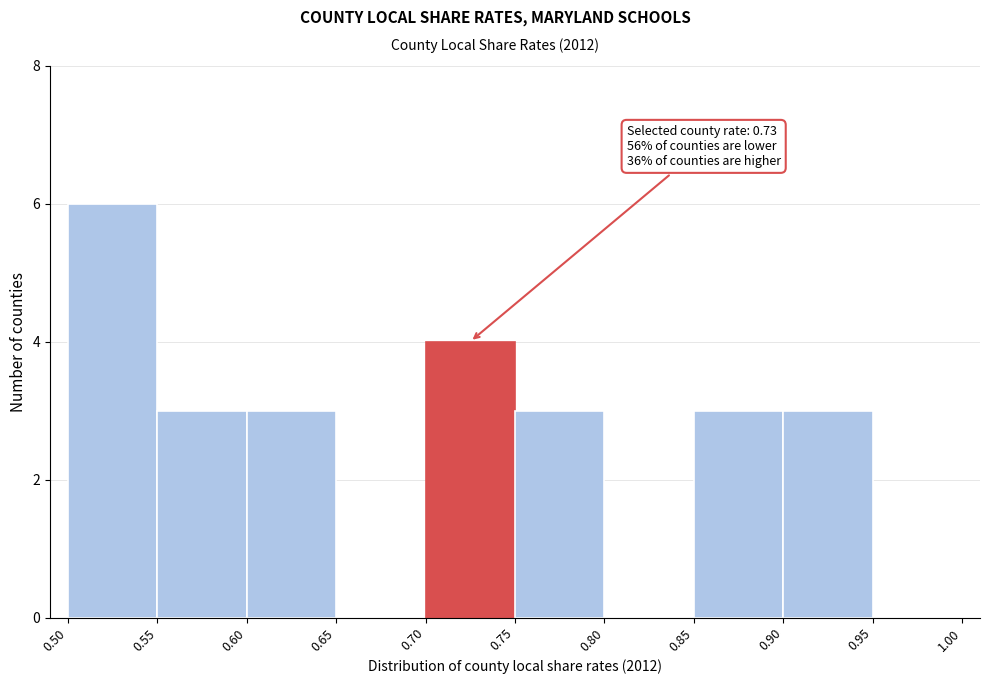

Over which range of the x-axis is the bar tallest?

0.50 to 0.55